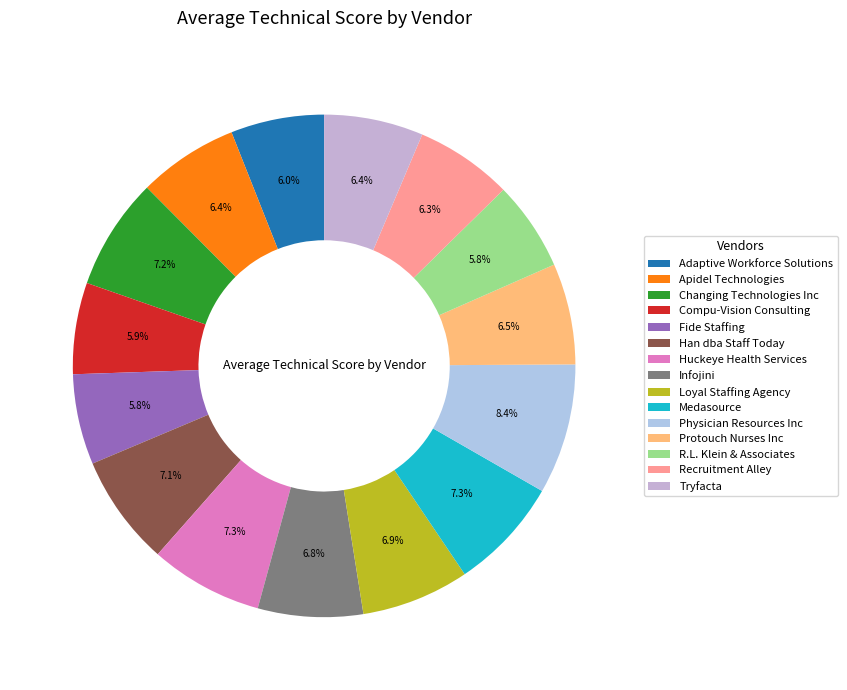

What percentage is the Fide Staffing slice, to the nearest percent?

6%